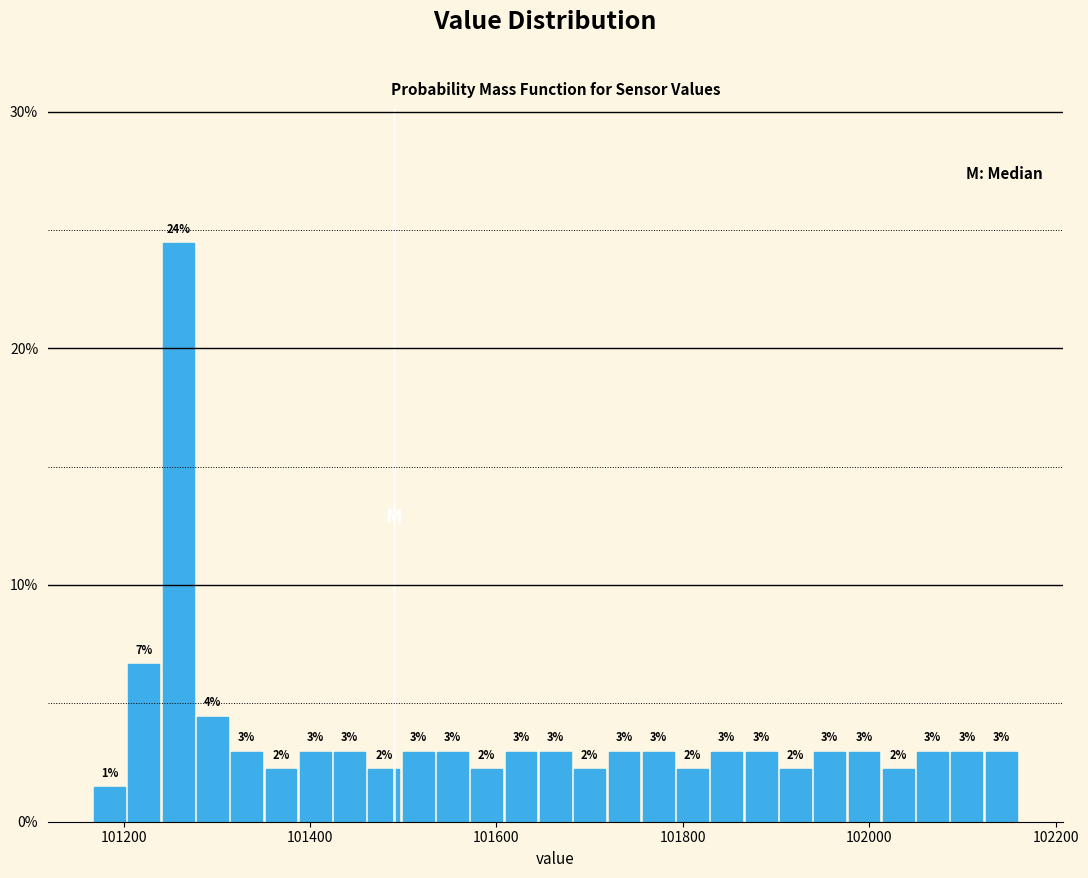

Read against the x-axis, roughly where is the centre of the tallest bar?

101260